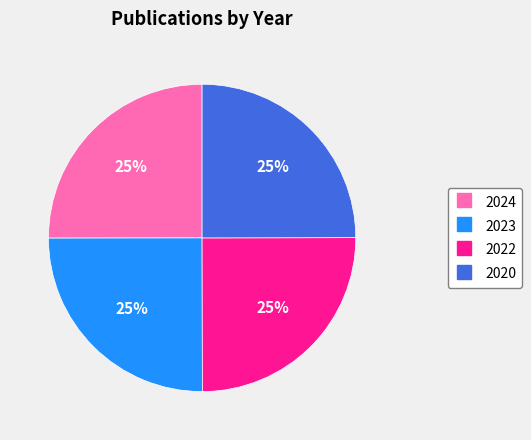

How many segments does this pie chart have?

4